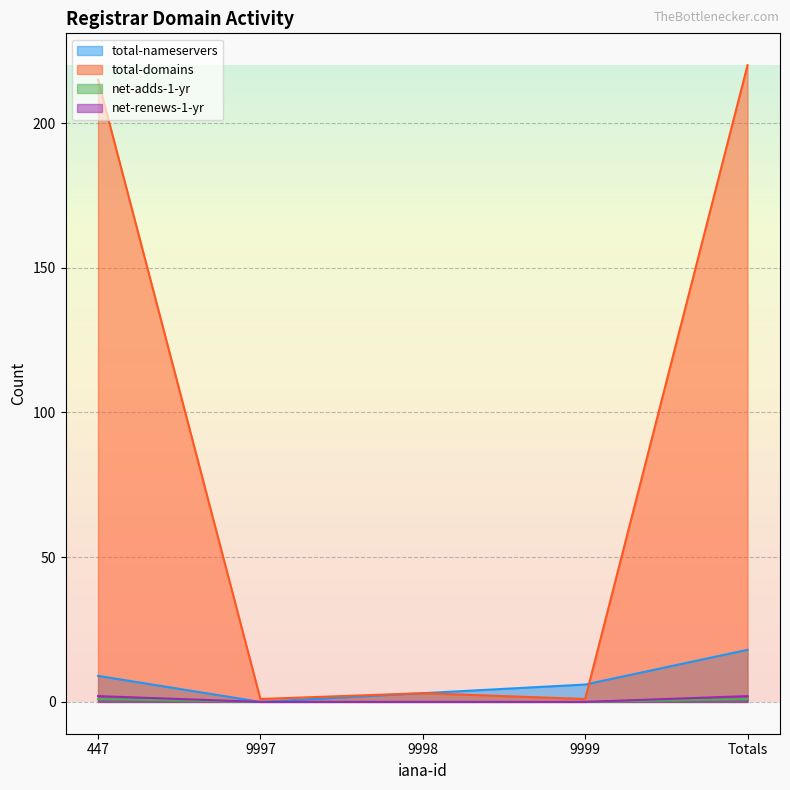

How many lines are shown in the chart?

4